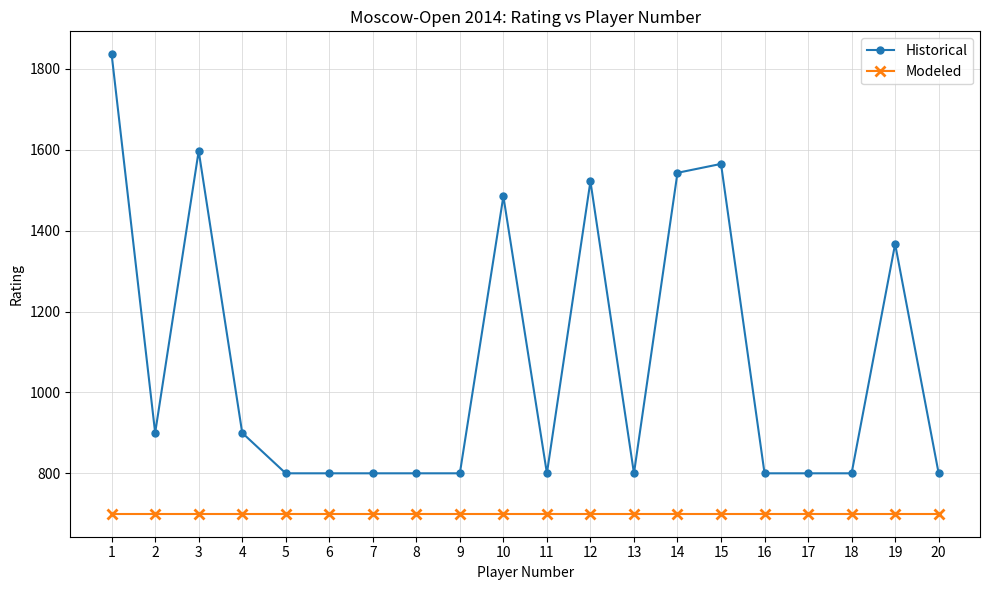

How many lines are shown in the chart?

2